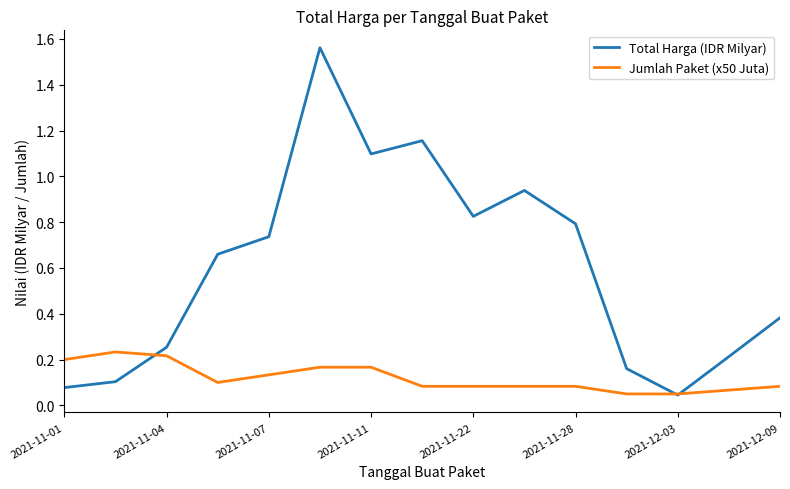

Which series has the largest range (max minus min)?

Total Harga (IDR Milyar)